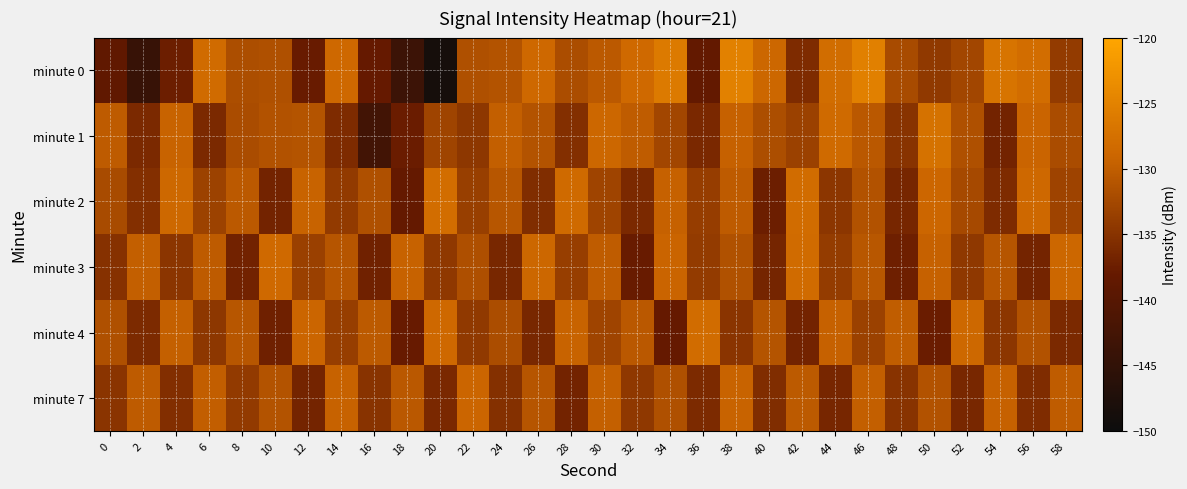

What is the total value across all series at 30?

-785.1